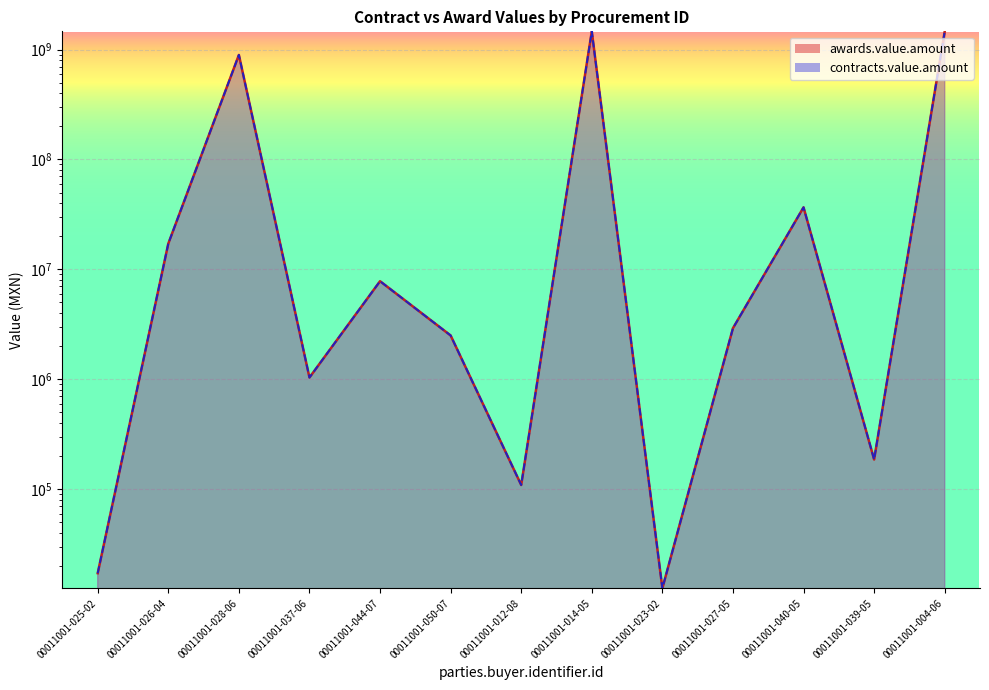

What is the maximum value for contracts.value.amount?

1463467729.5